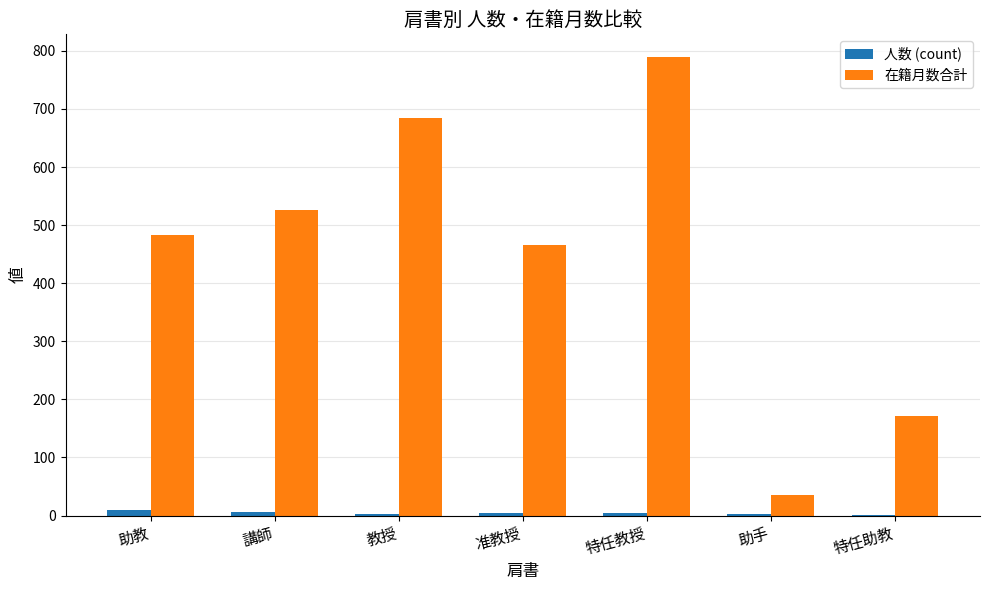

Which series changed the most between 講師 and 特任教授?

在籍月数合計